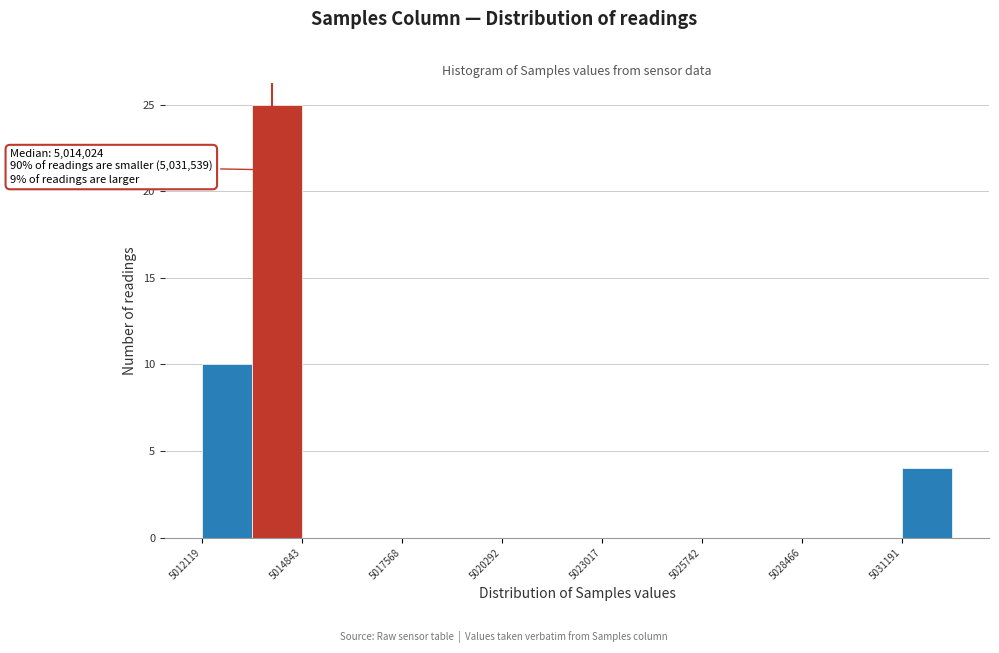

Around what value on the x-axis is the tallest bar? Give the approximate position of its centre, as read against the axis.

5014000